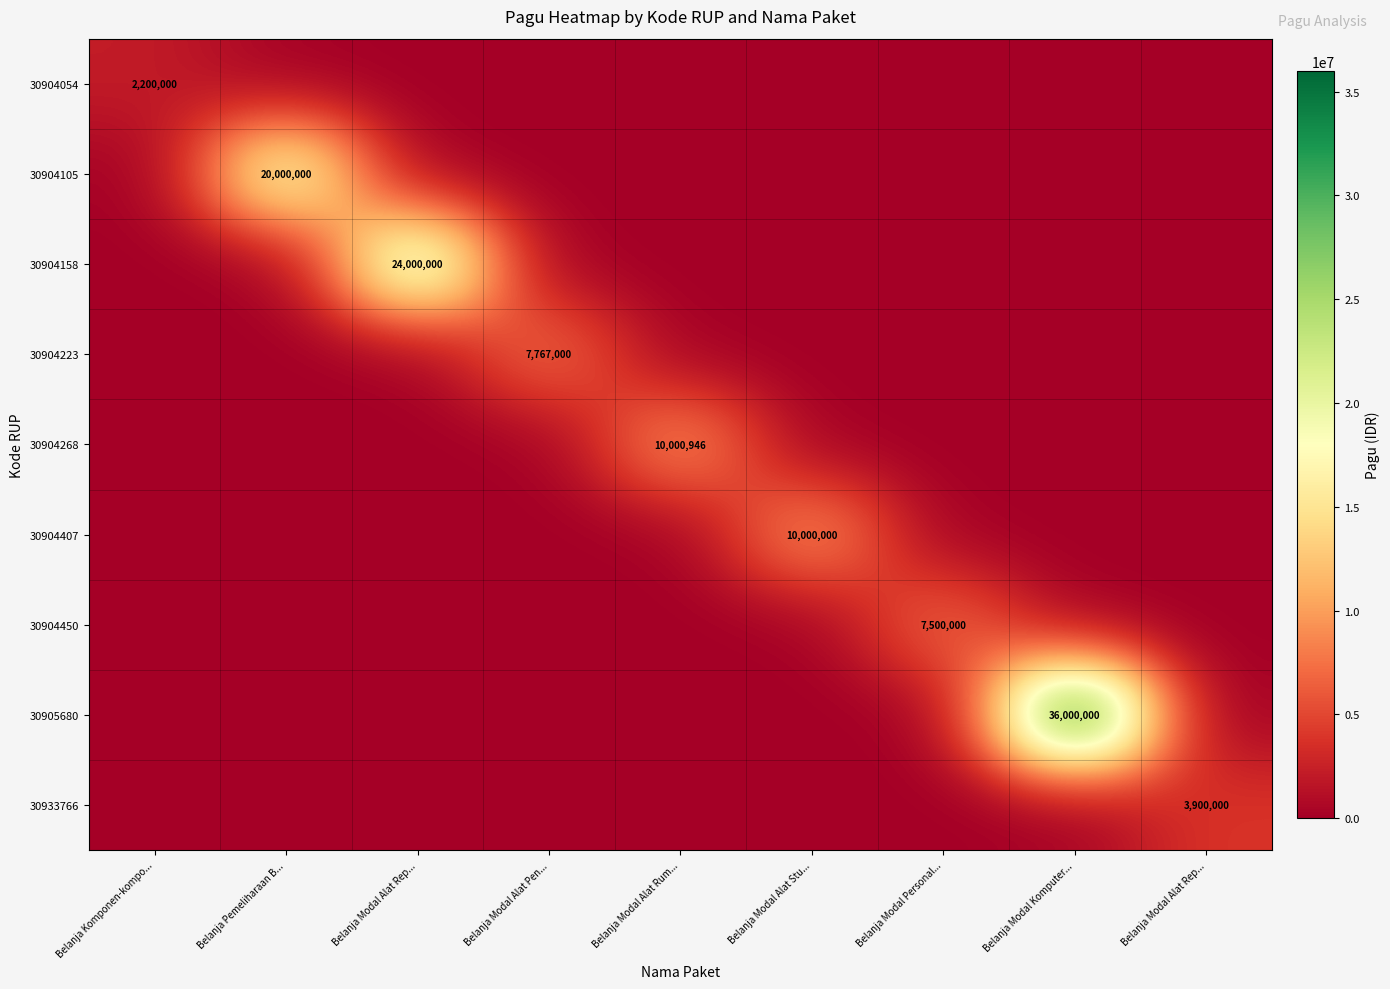

Rank the series by their maximum value, from highest to lowest.

30905680, 30904158, 30904105, 30904268, 30904407, 30904223, 30904450, 30933766, 30904054